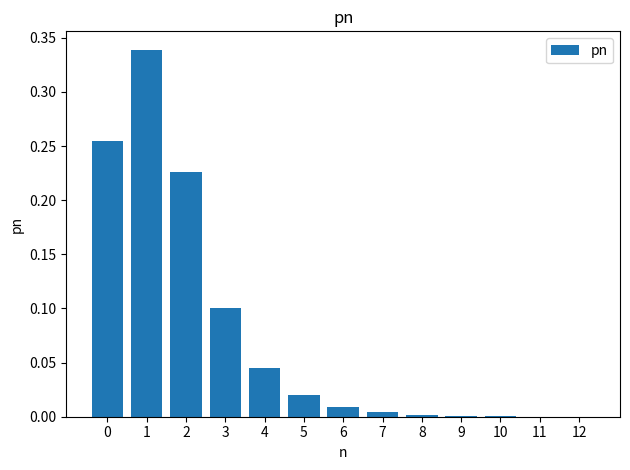

Is it true that the value at 3 is 0.1?

True